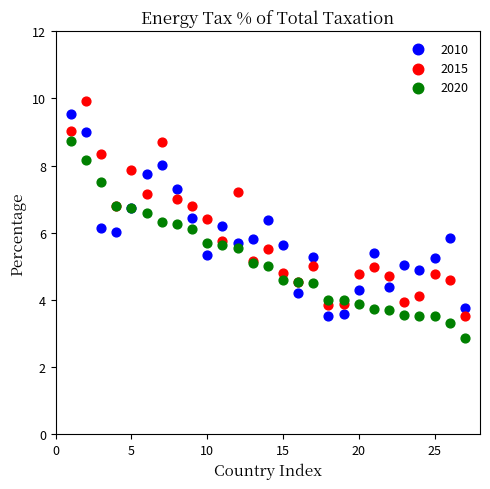

Which series reaches the minimum Y coordinate?

2020